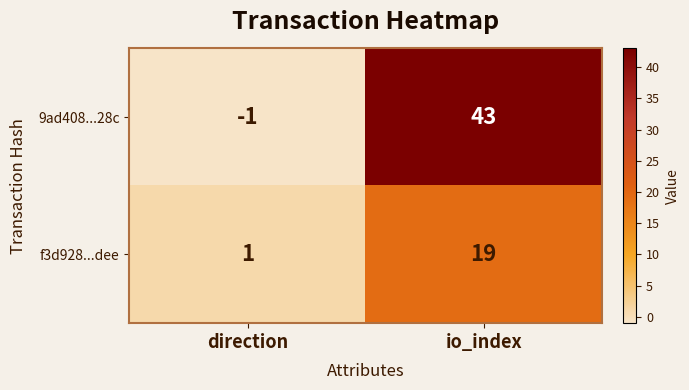

Which series changed the most between direction and io_index?

9ad408...28c